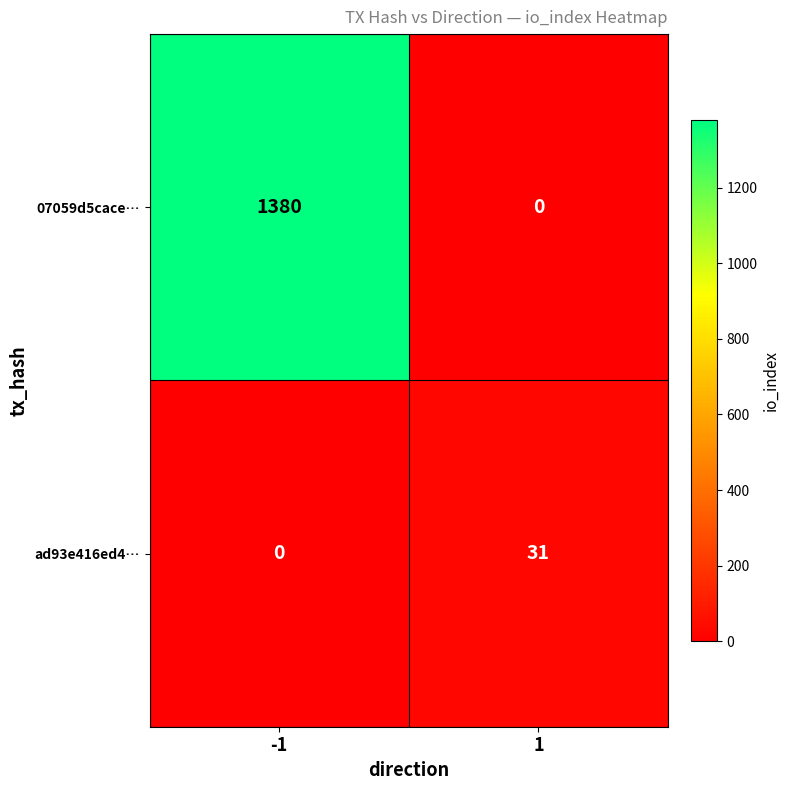

Rank the series by their average value, from highest to lowest.

07059d5cace…, ad93e416ed4…